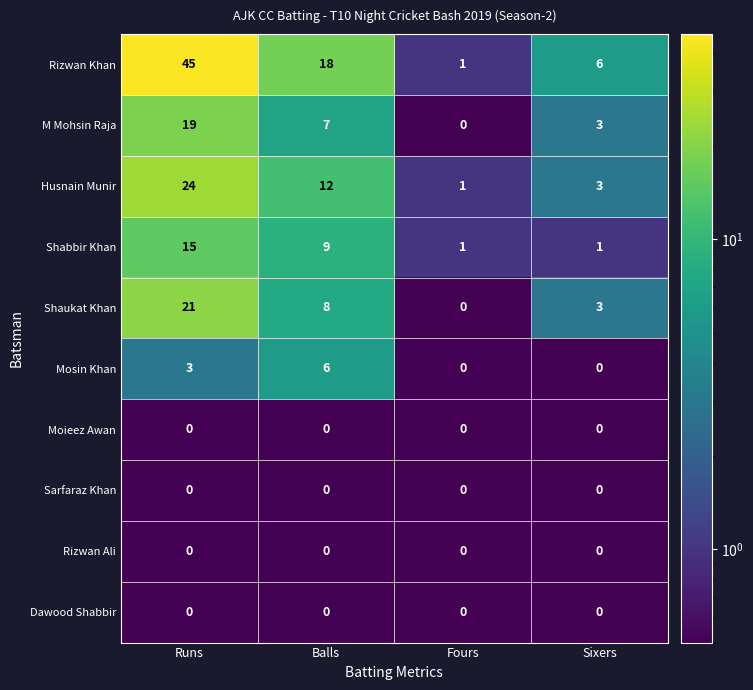

At which label does M Mohsin Raja reach its minimum?

Fours